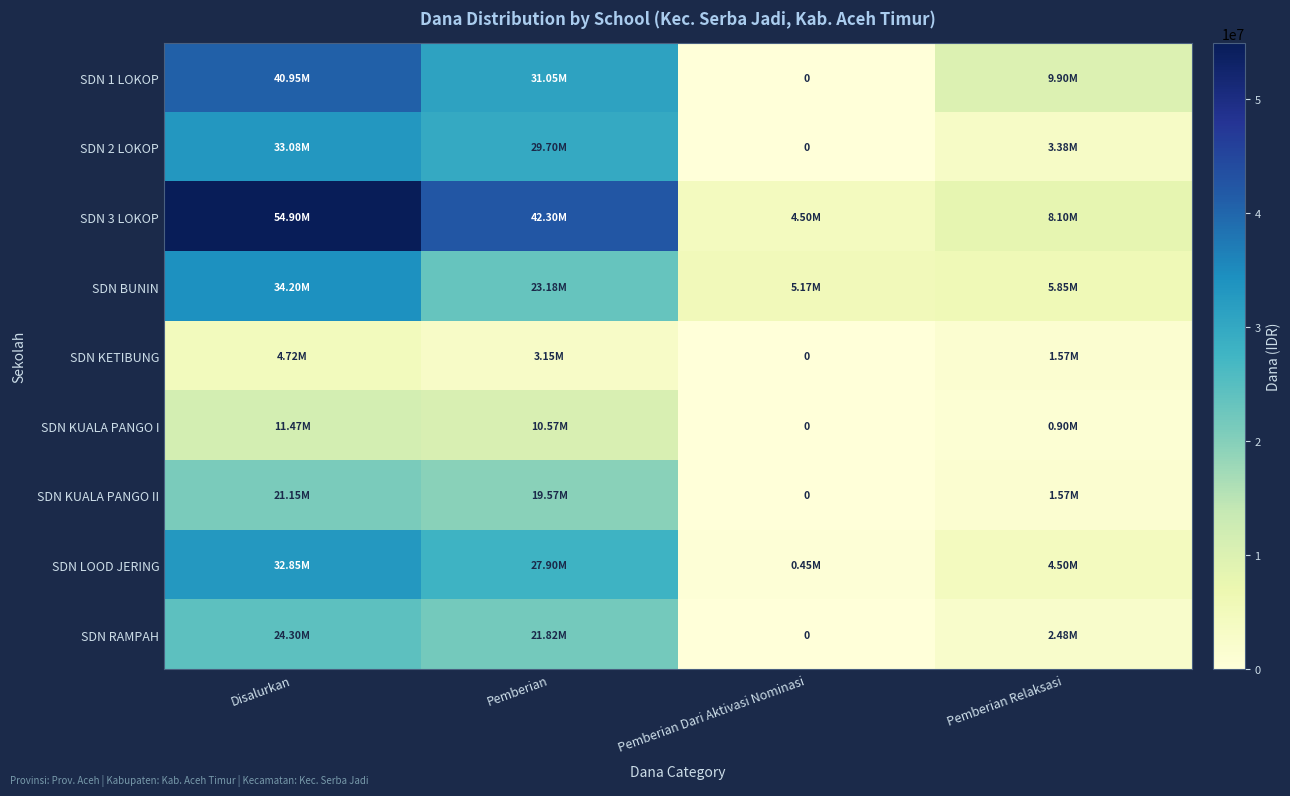

True or false: SDN 1 LOKOP has a value of 31050000 at Pemberian.

True